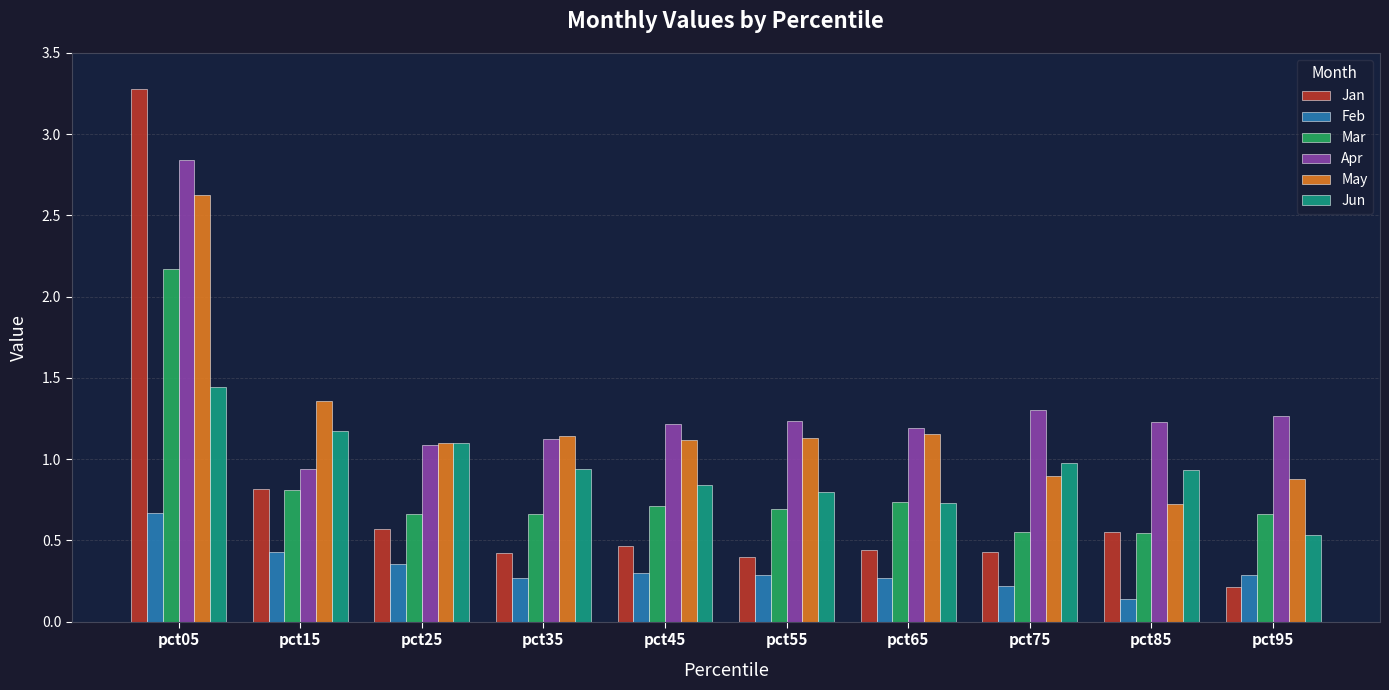

Is it true that Apr equals 0.2 at pct35?

False